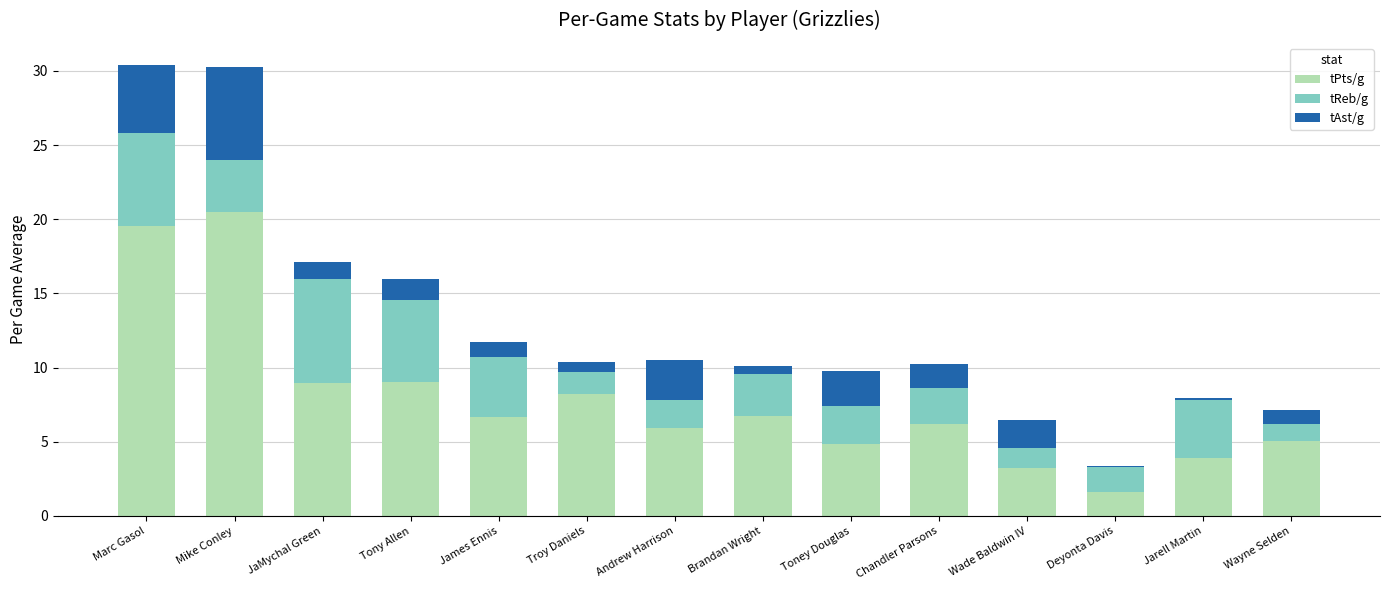

Where is tPts/g nearest to the value 11?

Tony Allen